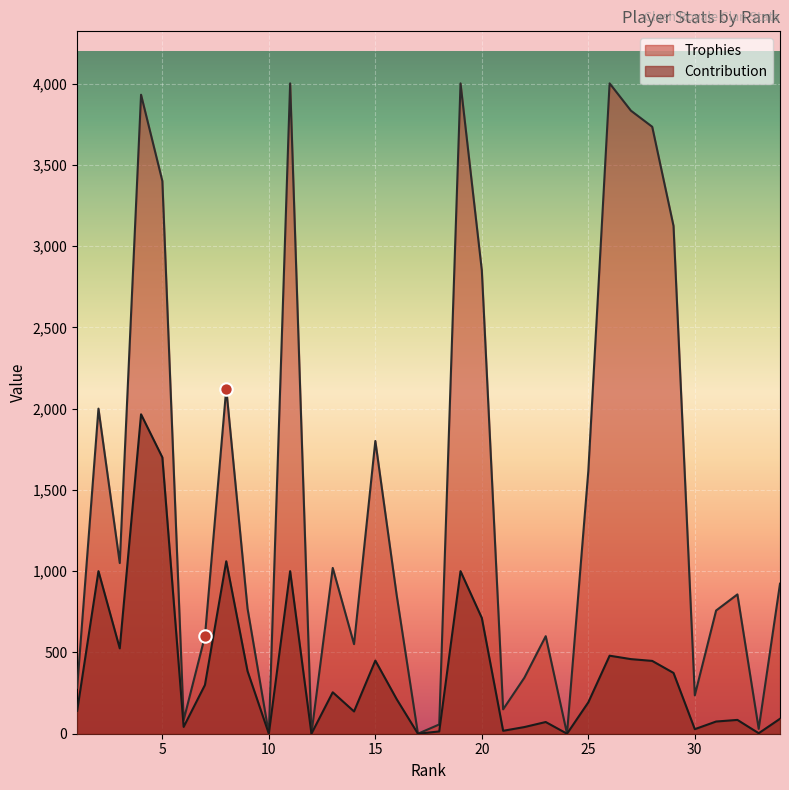

At which category is the sum across all series the highest?

4